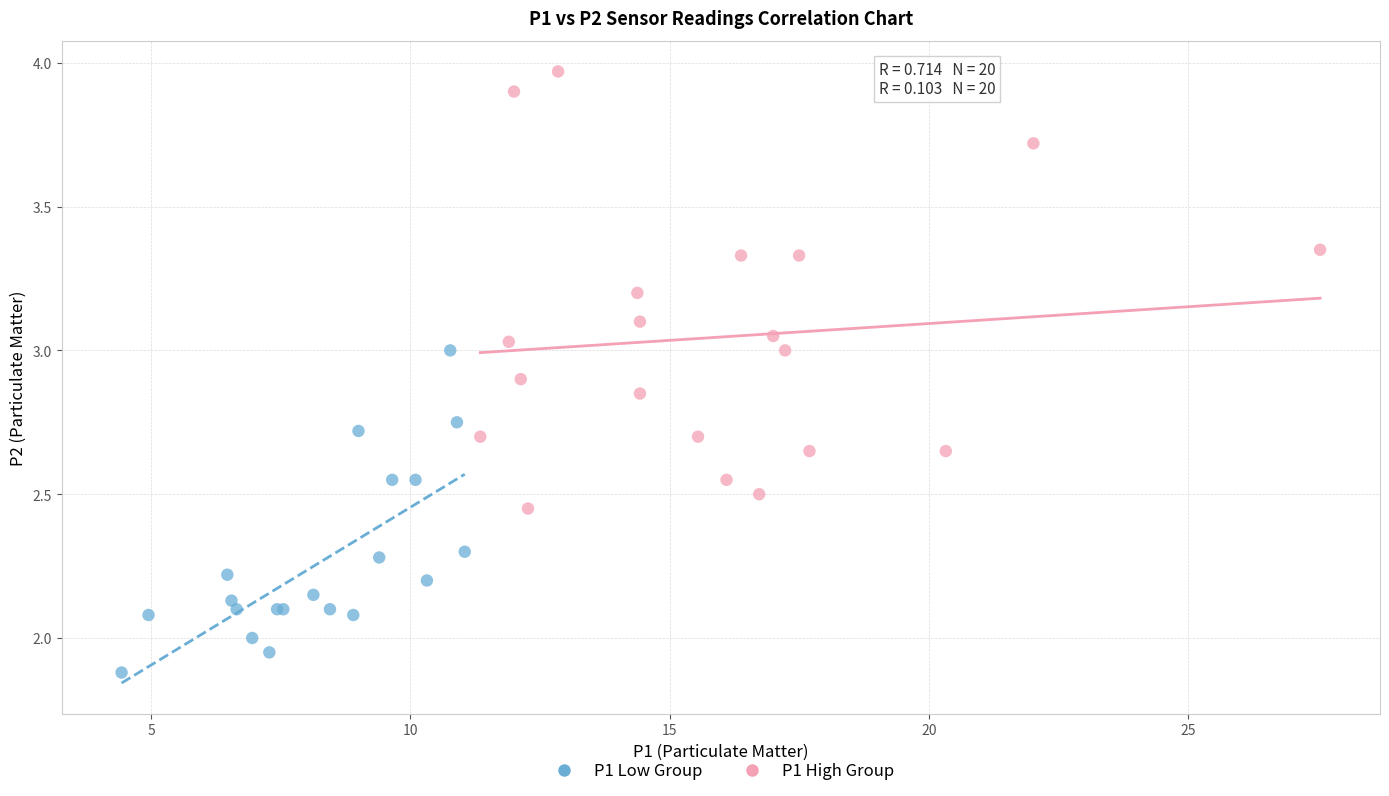

Which series contains the highest Y value?

P1 High Group